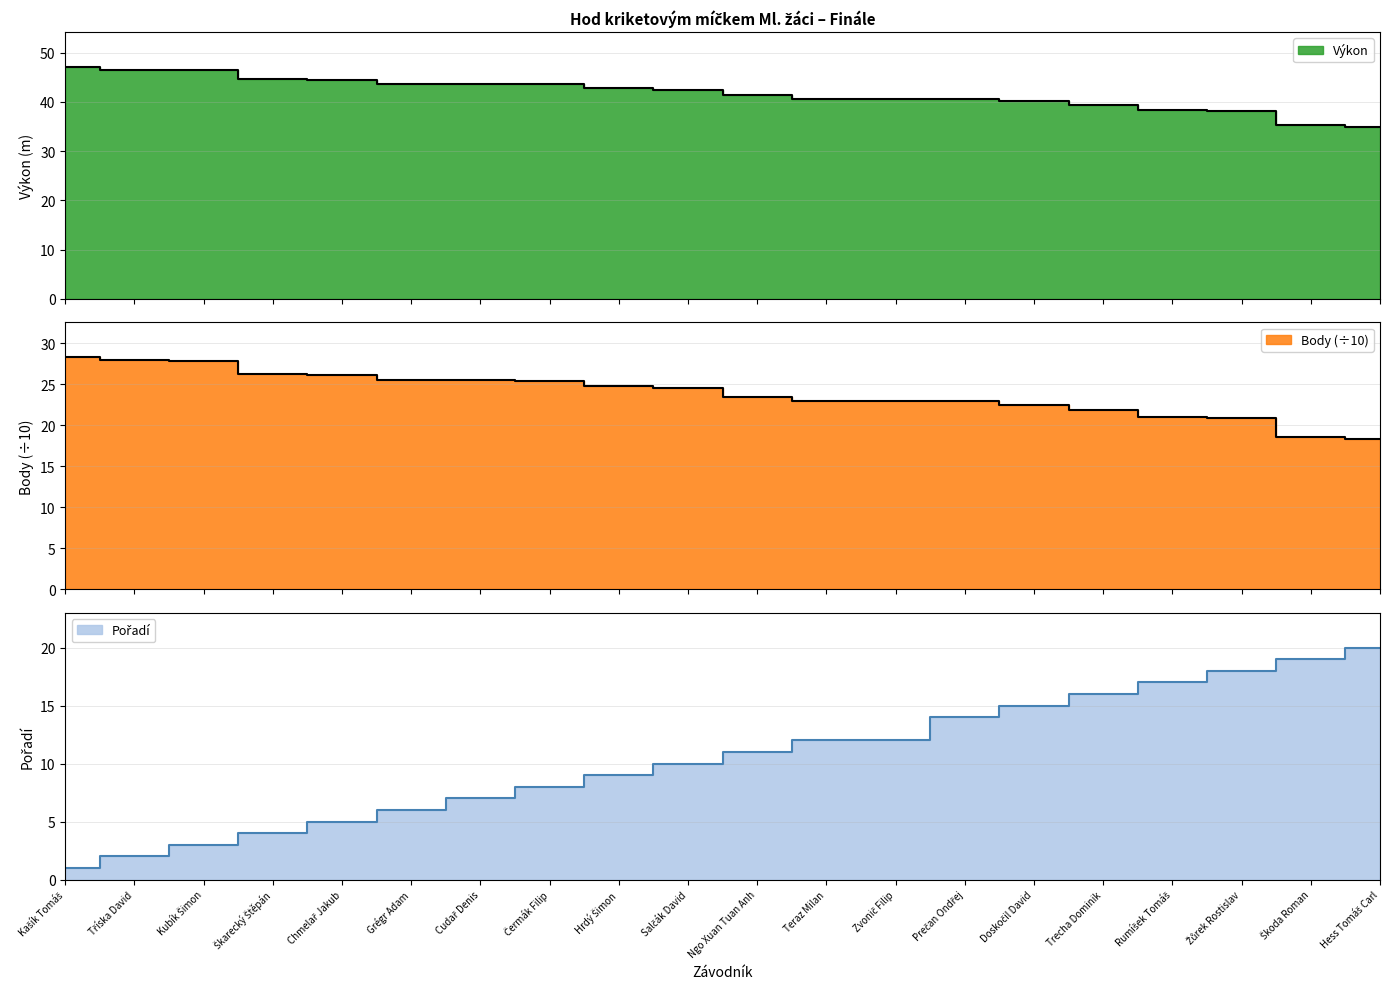

How many lines are shown in the chart?

3